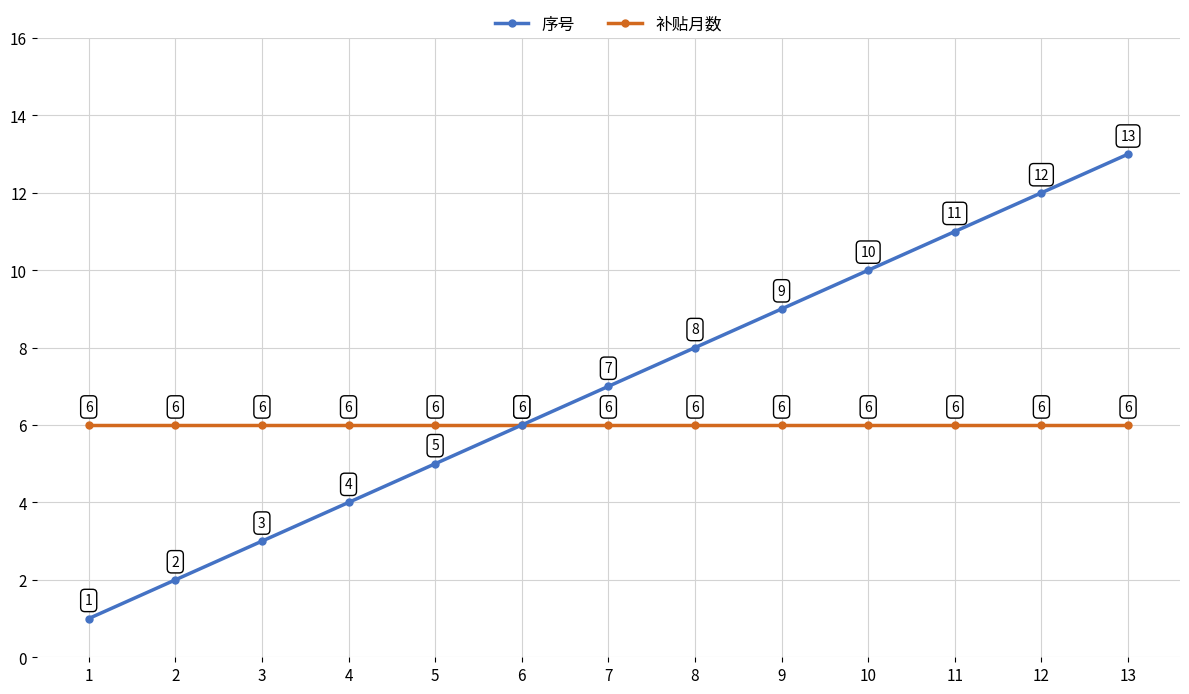

Read the 补贴月数 value at 2.

6